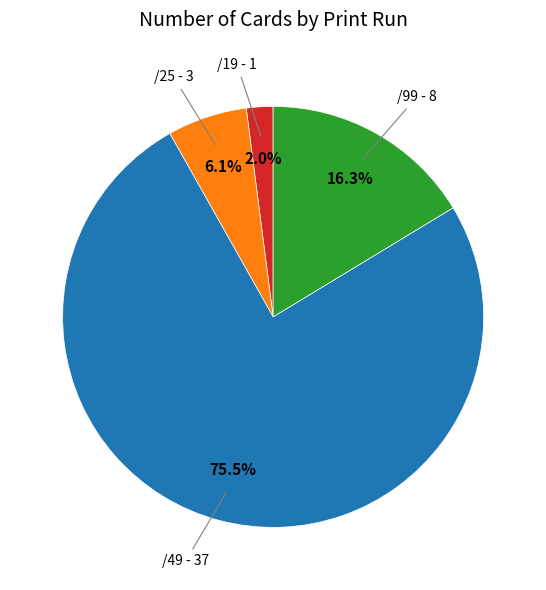

Is there any slice that represents more than half of the pie?

Yes